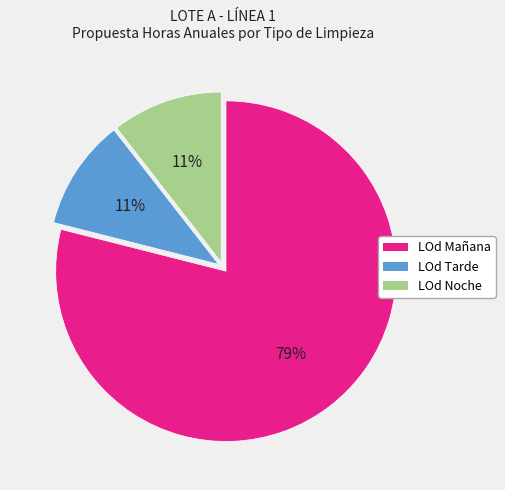

Do LOd Tarde and LOd Noche together represent more than half of the pie?

No